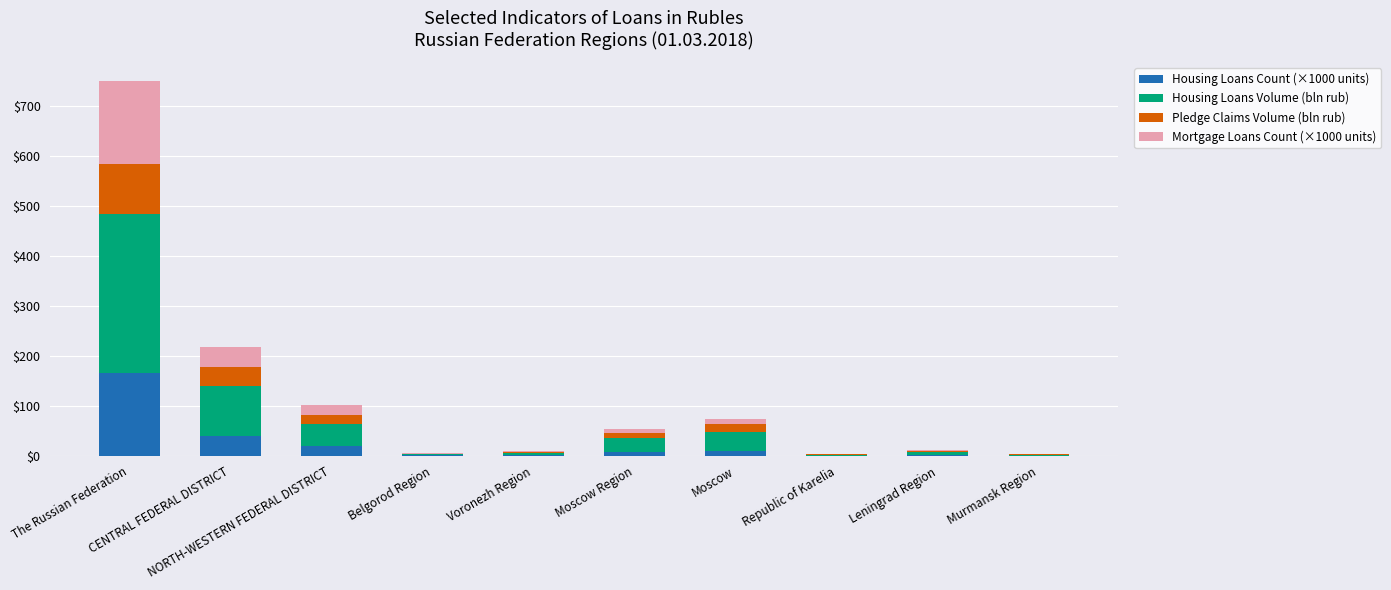

Are the bars grouped side by side (vs. stacked)?

No